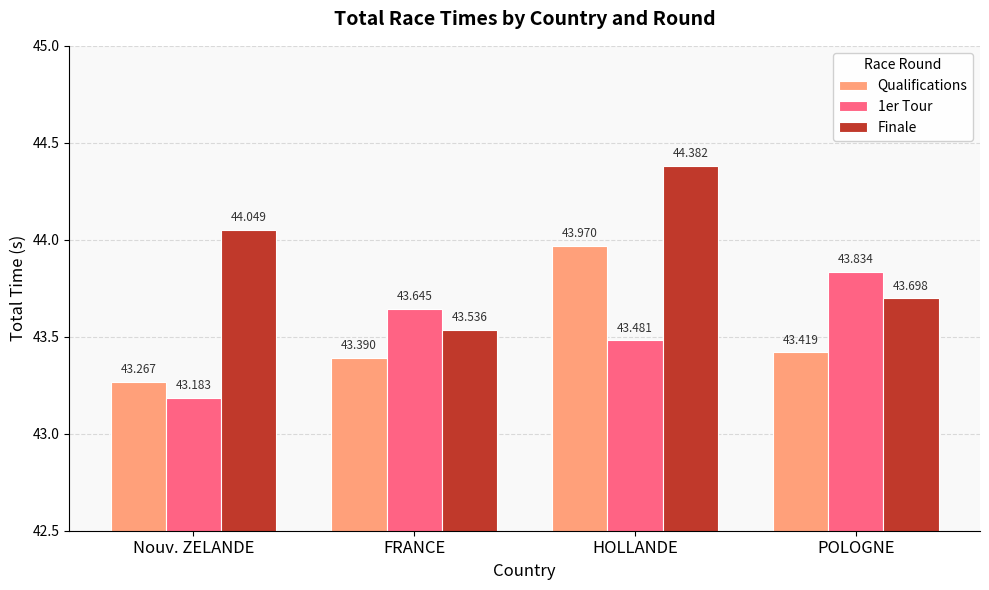

What position from the left is HOLLANDE?

3